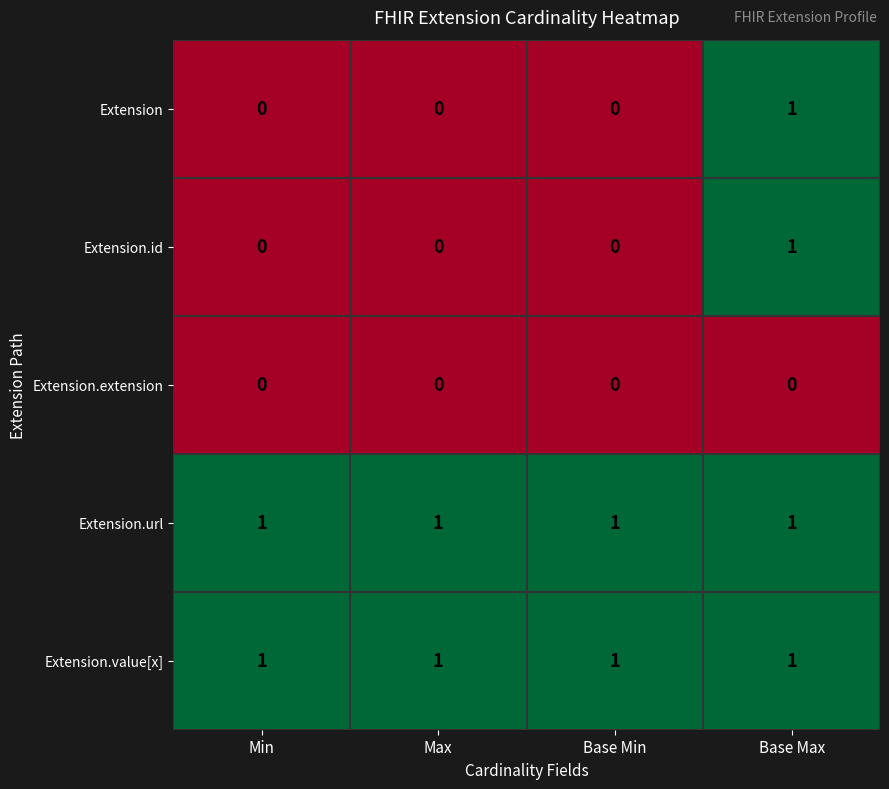

Count the Extension values in the range 0 to 1.

4